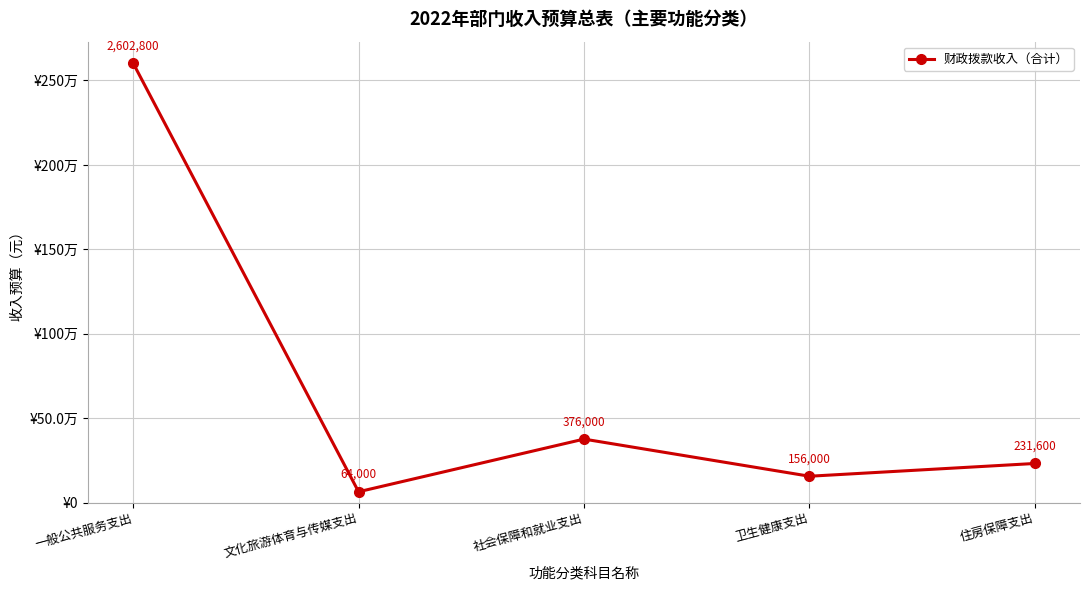

Is this an area chart (filled region under the line)?

No